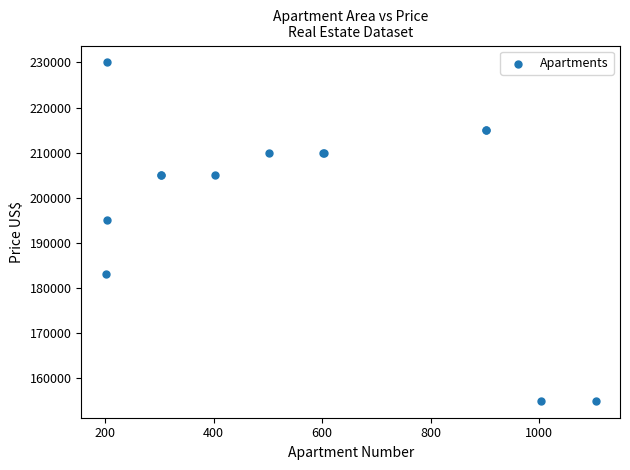

What Y value in the scatter plot is closest to 192500?

195000